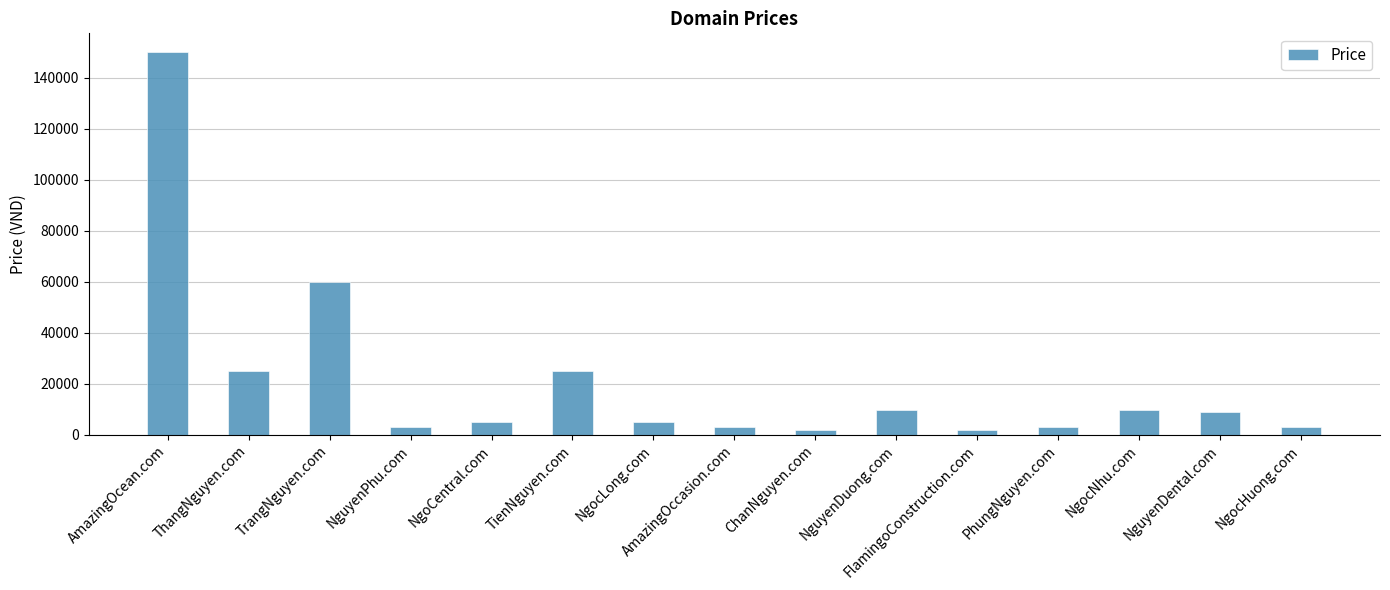

The value at TienNguyen.com is 24888. True or false?

True